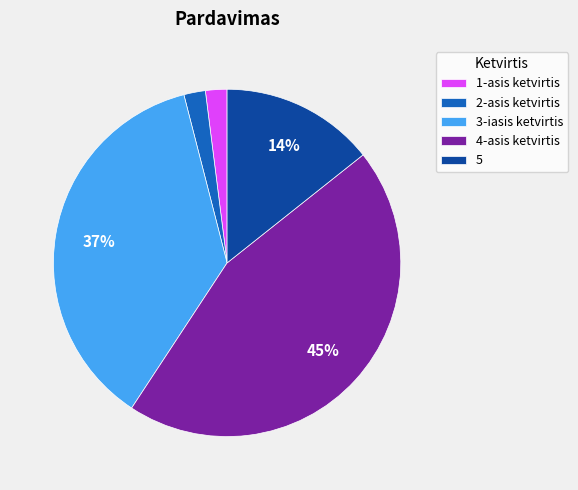

Which slice is the largest?

4-asis ketvirtis